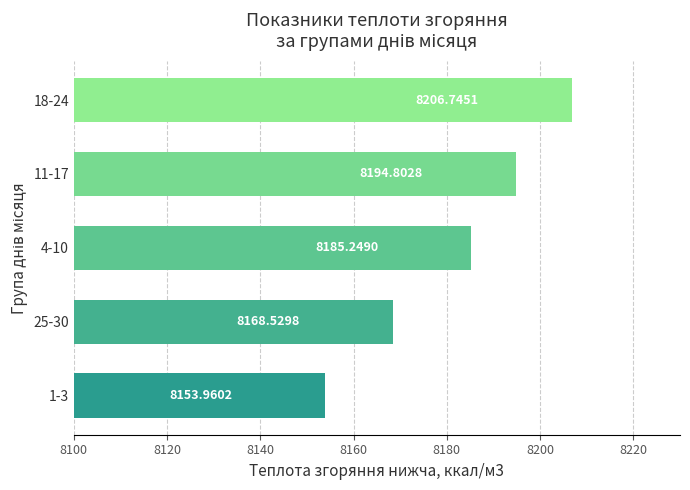

Rank the categories by value from highest to lowest.

18-24, 11-17, 4-10, 25-30, 1-3